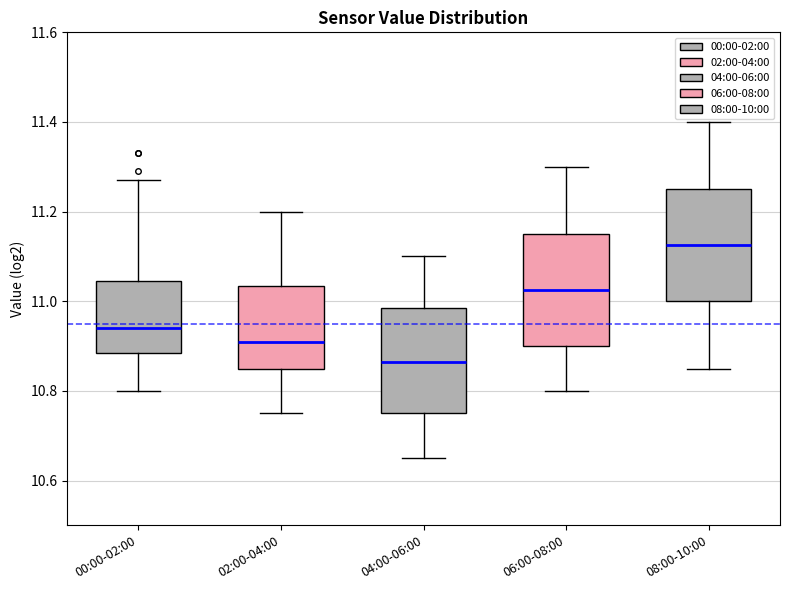

Which box has the lowest median line?

04:00-06:00